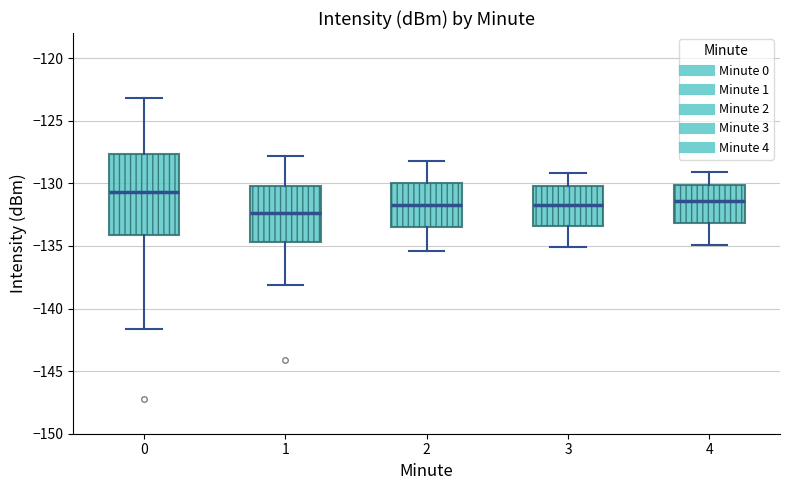

Where does the upper whisker of the box at x = 4 end on the y-axis? The values are not printed on the chart, so give them approximately, as read against the axis.

-129.0